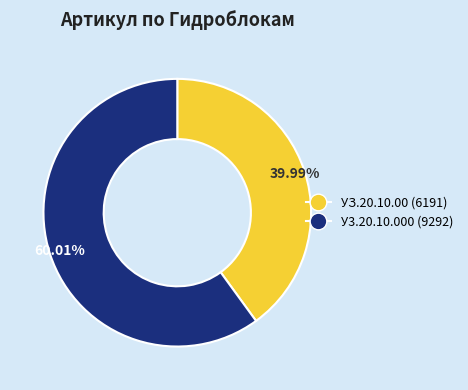

Count the number of slices in the pie.

2